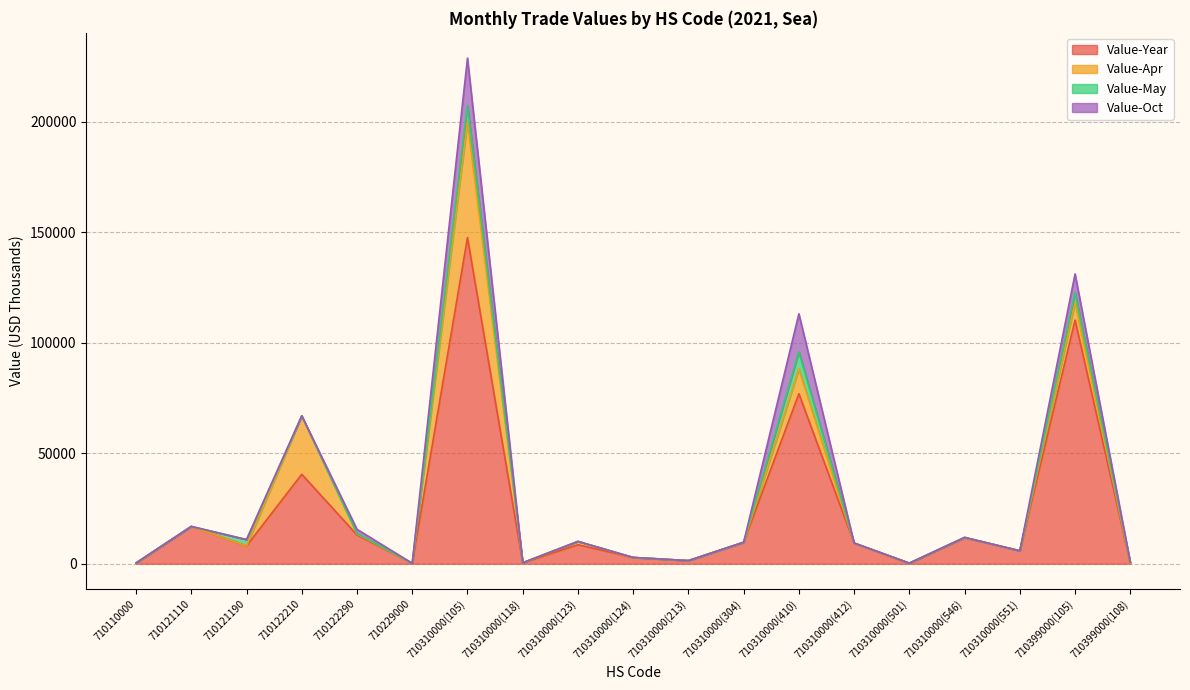

Reading left to right, extract all data points from this chart.

Value-Year: 710110000=340	710121110=16875	710121190=8058	710122210=40466	710122290=13019	710229000=208	710310000(105)=147538	710310000(118)=439	710310000(123)=8586	710310000(124)=2835	710310000(213)=1410	710310000(304)=9711	710310000(410)=76911	710310000(412)=9356	710310000(501)=258	710310000(546)=11882	710310000(551)=5856	710399000(105)=110232	710399000(108)=370
Value-Apr: 710110000=0	710121110=0	710121190=0	710122210=26438	710122290=488	710229000=0	710310000(105)=52549	710310000(118)=0	710310000(123)=1507	710310000(124)=0	710310000(213)=0	710310000(304)=0	710310000(410)=11220	710310000(412)=0	710310000(501)=0	710310000(546)=0	710310000(551)=0	710399000(105)=7924	710399000(108)=0
Value-May: 710110000=0	710121110=0	710121190=2876	710122210=0	710122290=217	710229000=0	710310000(105)=7137	710310000(118)=0	710310000(123)=0	710310000(124)=0	710310000(213)=0	710310000(304)=0	710310000(410)=7729	710310000(412)=0	710310000(501)=0	710310000(546)=0	710310000(551)=0	710399000(105)=4480	710399000(108)=370
Value-Oct: 710110000=0	710121110=0	710121190=0	710122210=0	710122290=1844	710229000=0	710310000(105)=21529	710310000(118)=0	710310000(123)=0	710310000(124)=0	710310000(213)=0	710310000(304)=0	710310000(410)=17218	710310000(412)=0	710310000(501)=0	710310000(546)=0	710310000(551)=0	710399000(105)=8485	710399000(108)=0